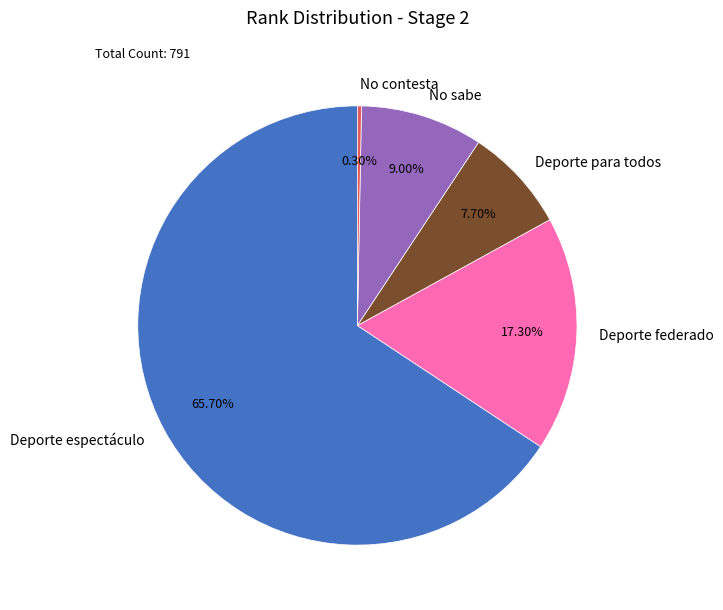

Which category has the biggest portion of the pie?

Deporte espectáculo